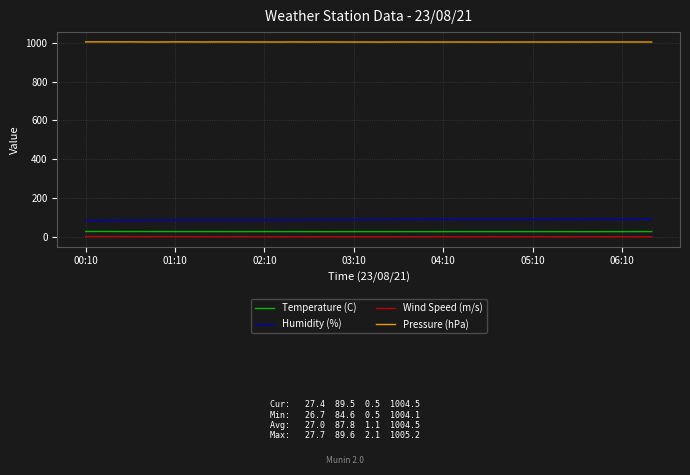

True or false: Wind Speed (m/s) and Humidity (%) cross at least once.

False